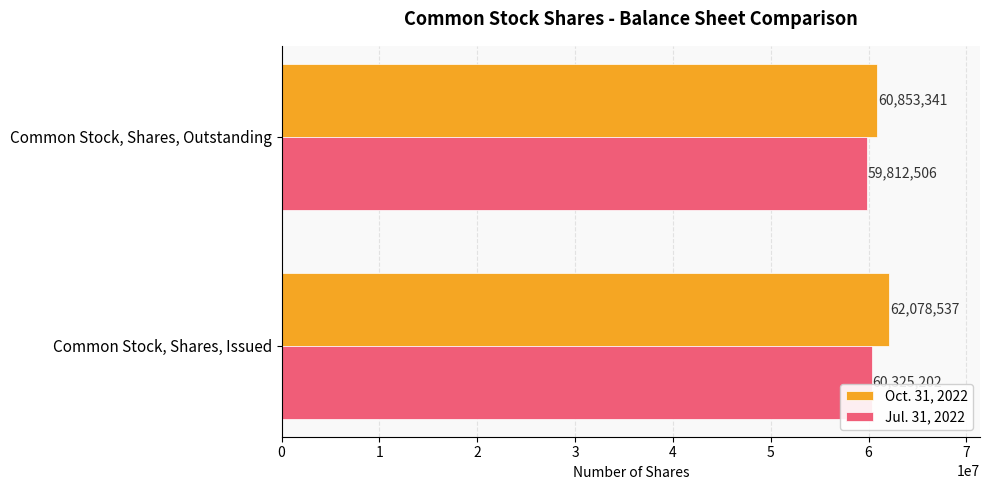

Is it true that Jul. 31, 2022 equals 14077333 at Common Stock, Shares, Issued?

False